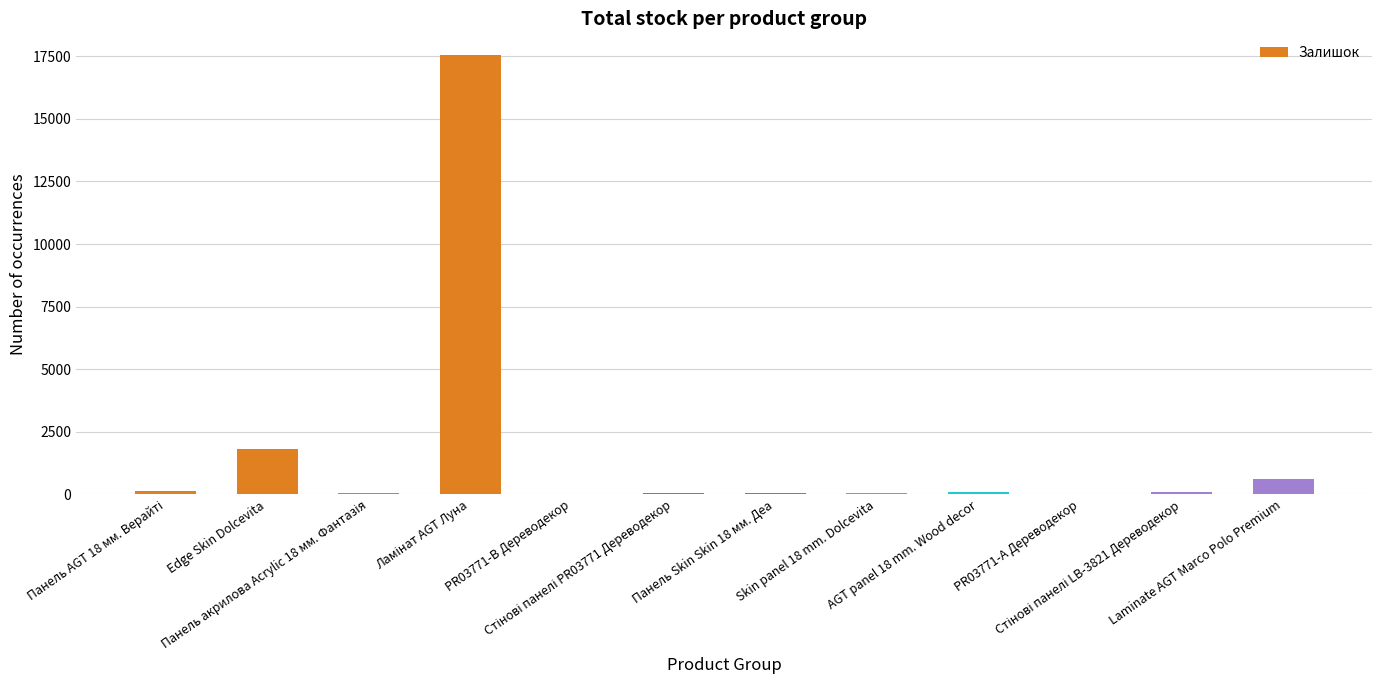

What is the value of the 12th bar from the left?

631